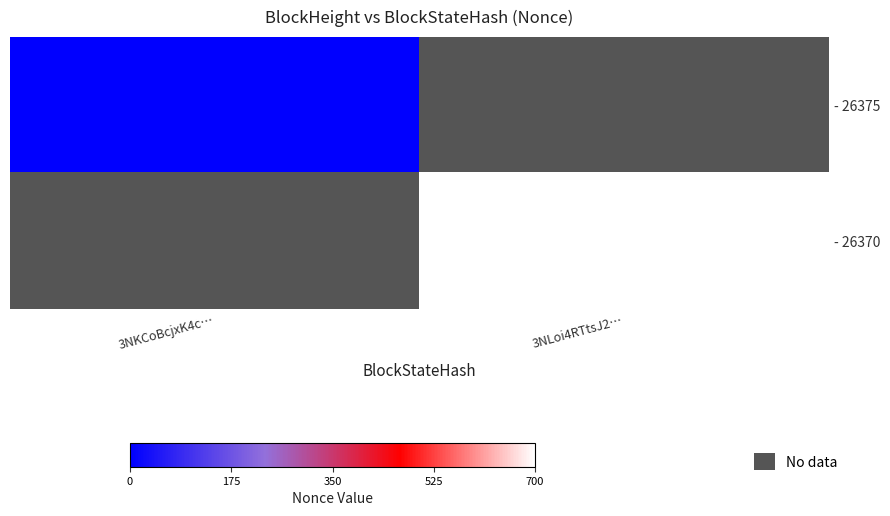

At which category does the chart reach its minimum across all series?

3NKCoBcjxK4c…